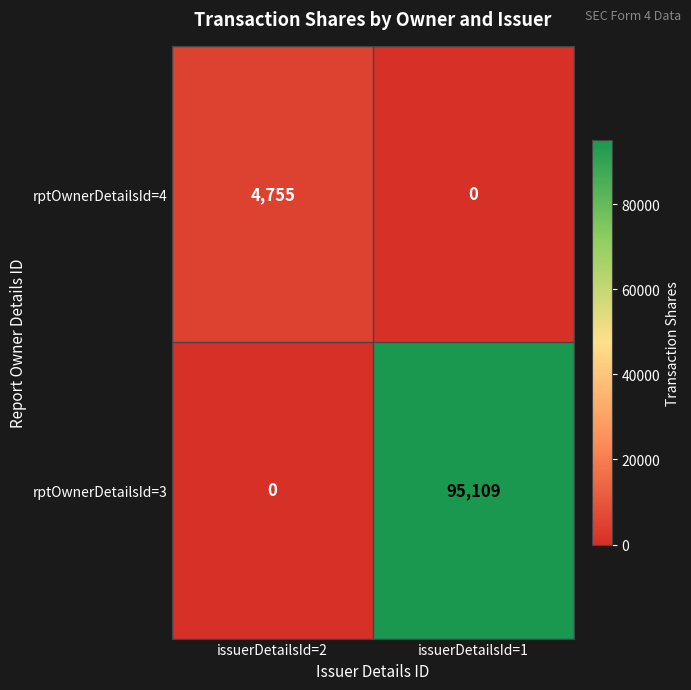

Is it true that rptOwnerDetailsId=3 equals 95109 at issuerDetailsId=1?

True